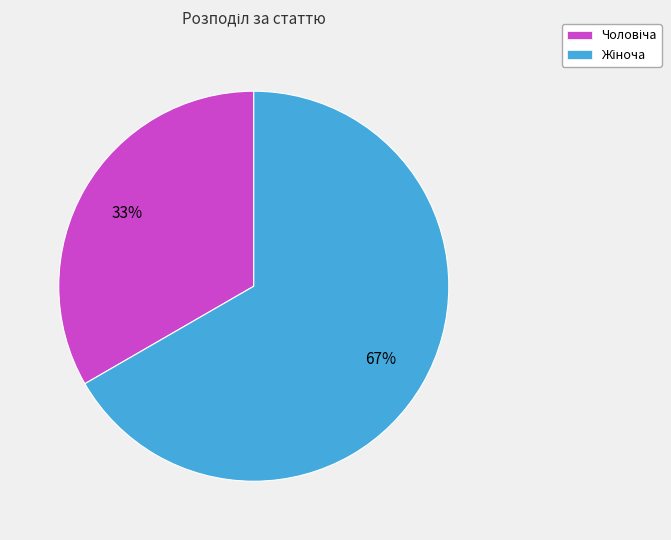

To the nearest percent, what is the average slice percentage?

50%